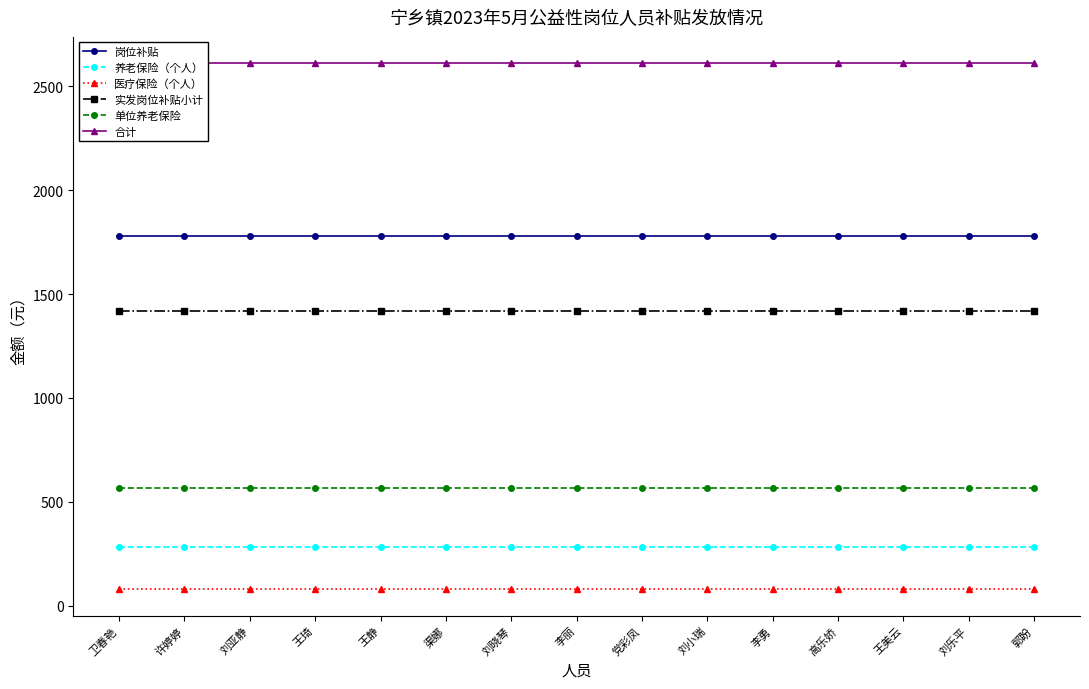

What is the difference between the highest and lowest values at 王琦?

2533.4